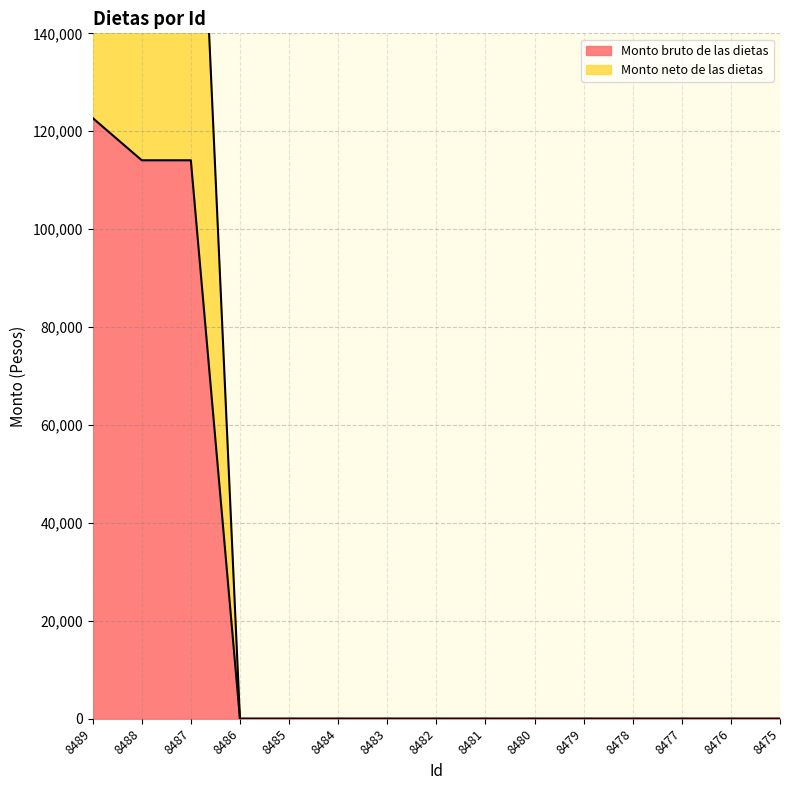

How many lines are shown in the chart?

2